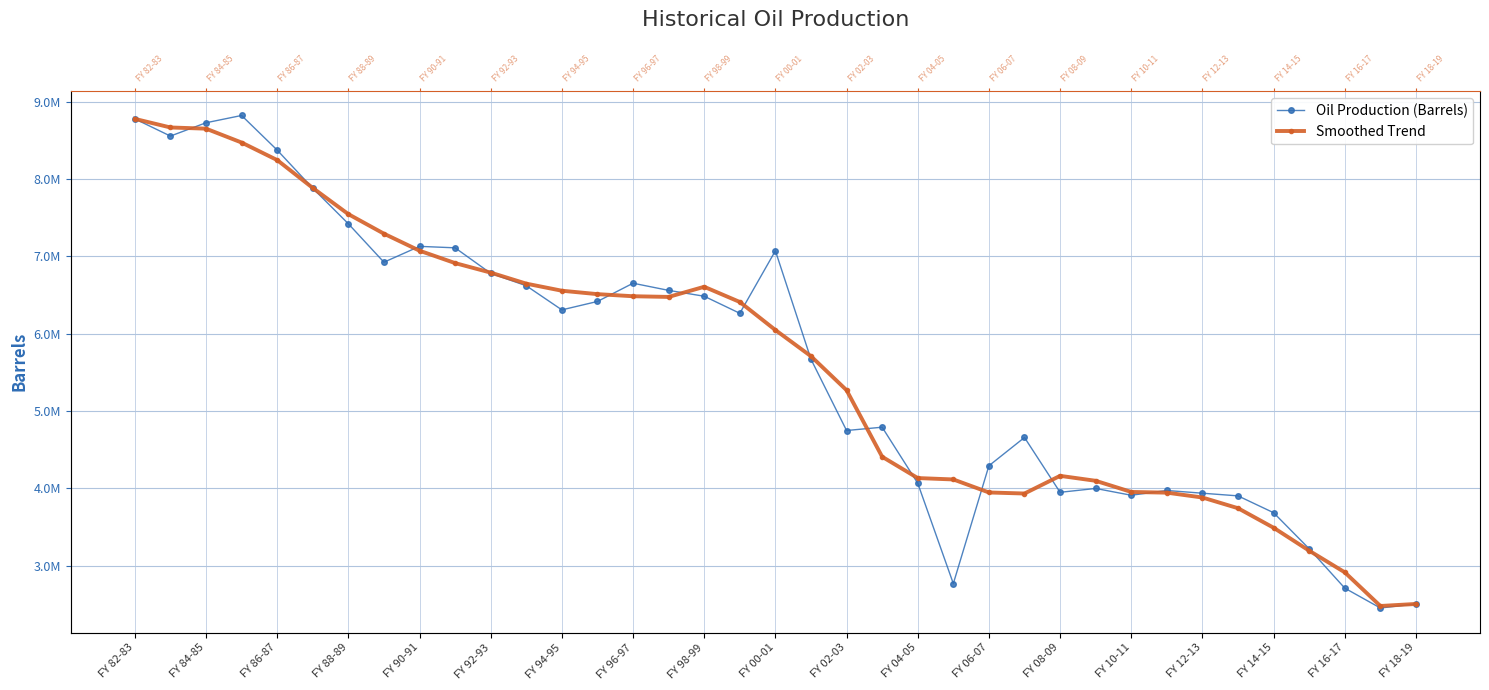

What is the total value across all series at FY 02-03?

10017513.6